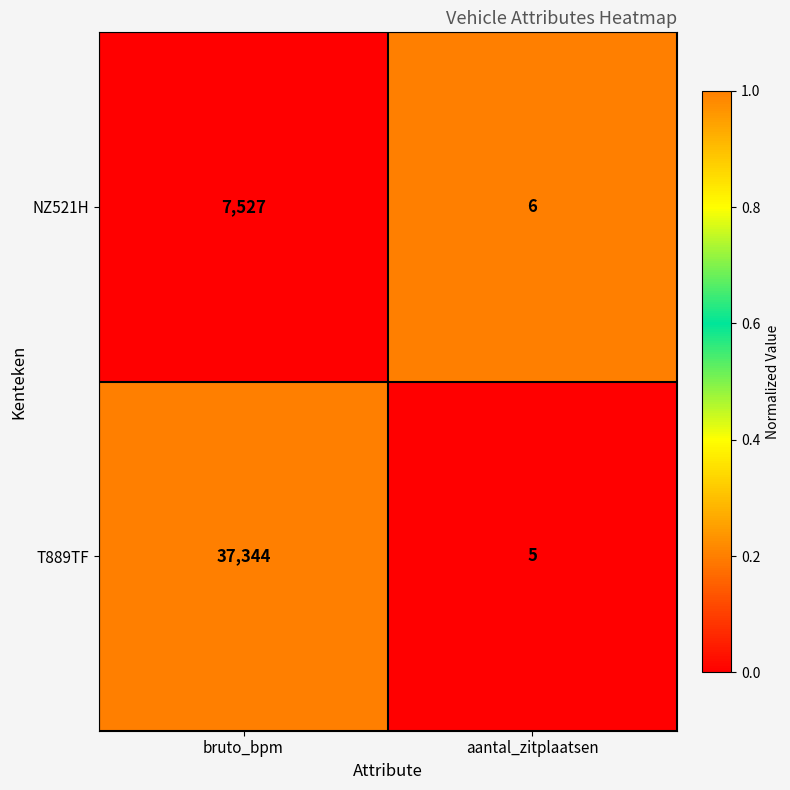

What is the sum of the NZ521H values at bruto_bpm and aantal_zitplaatsen?

7533